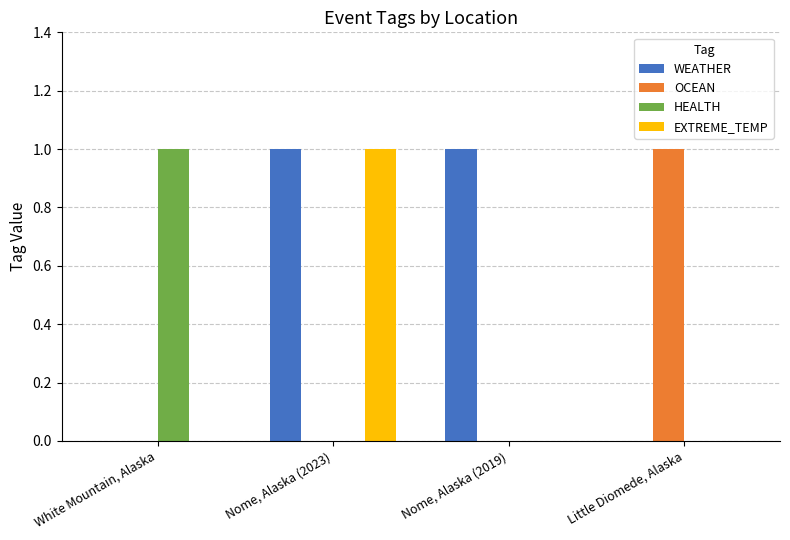

Is the value of WEATHER at Nome, Alaska (2019) greater than the value of HEALTH at Little Diomede, Alaska?

Yes